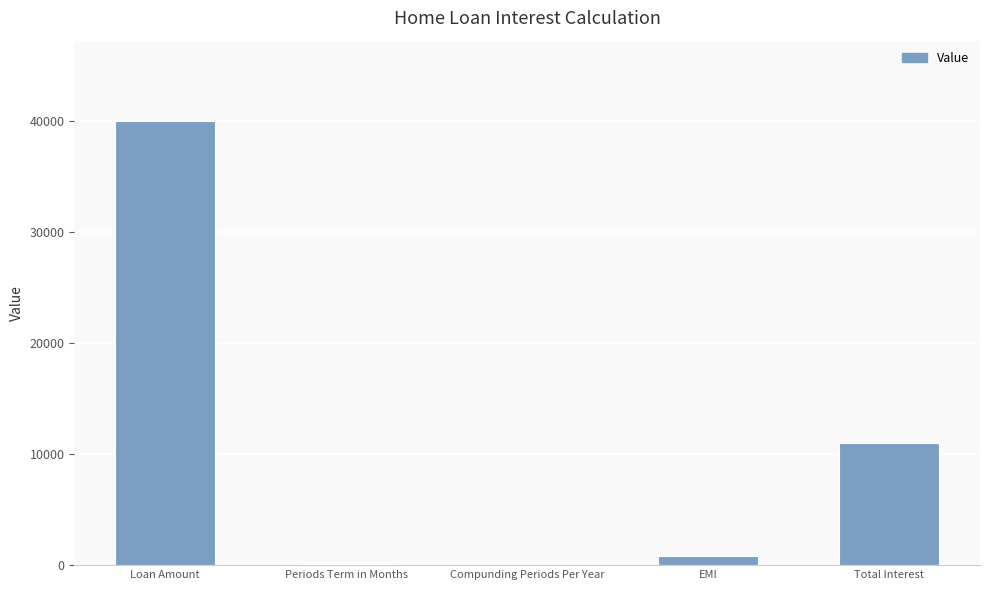

Count the number of data series in this chart.

1